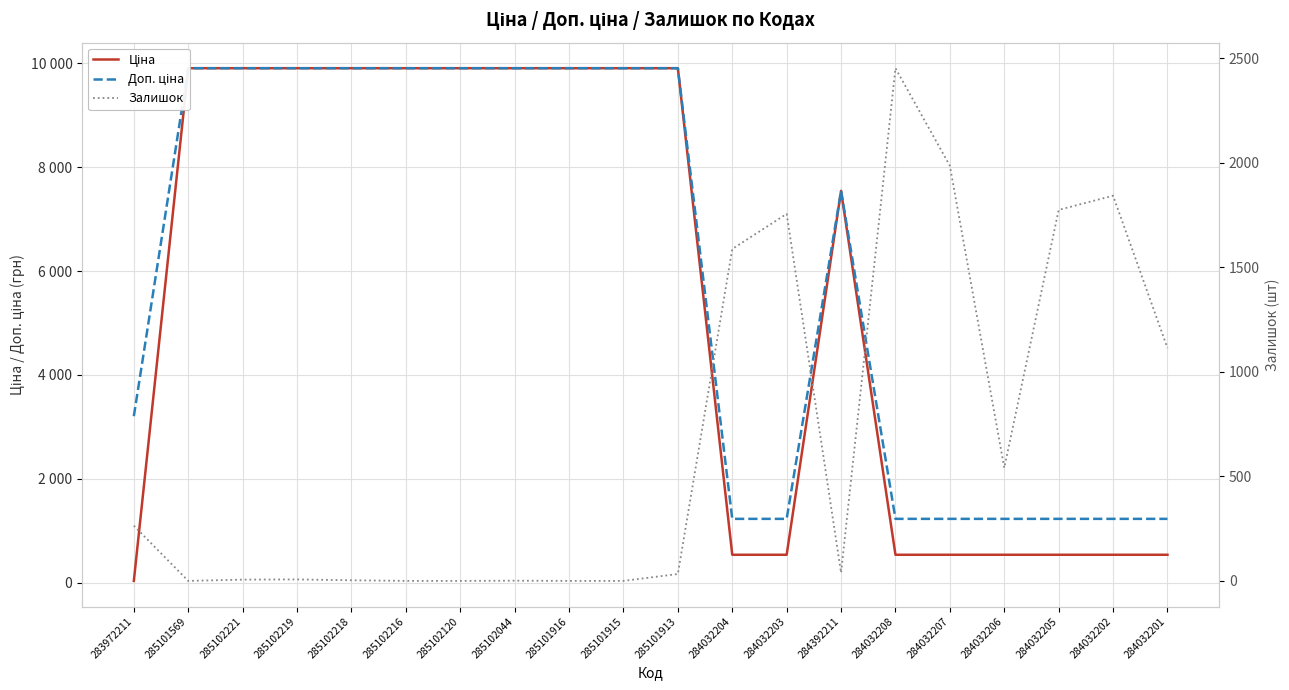

How many values in the Ціна series exceed 9908?

10